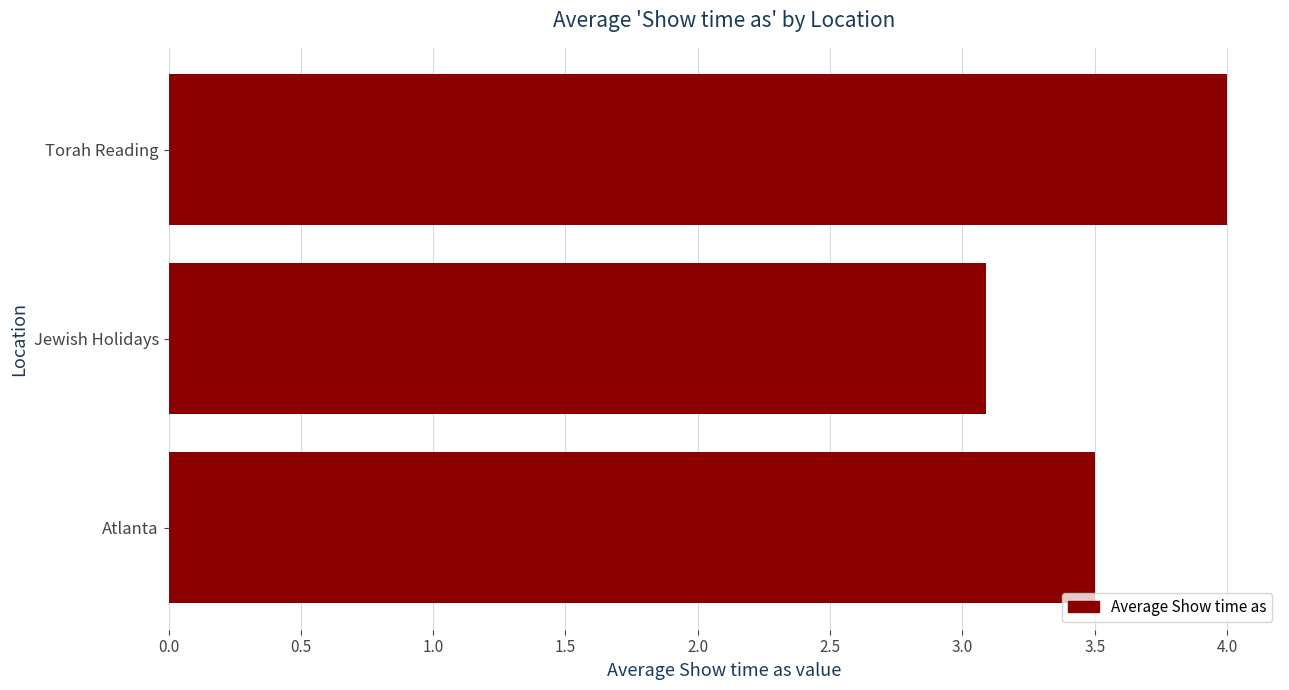

True or false: the data shows 3.5 at Atlanta.

True